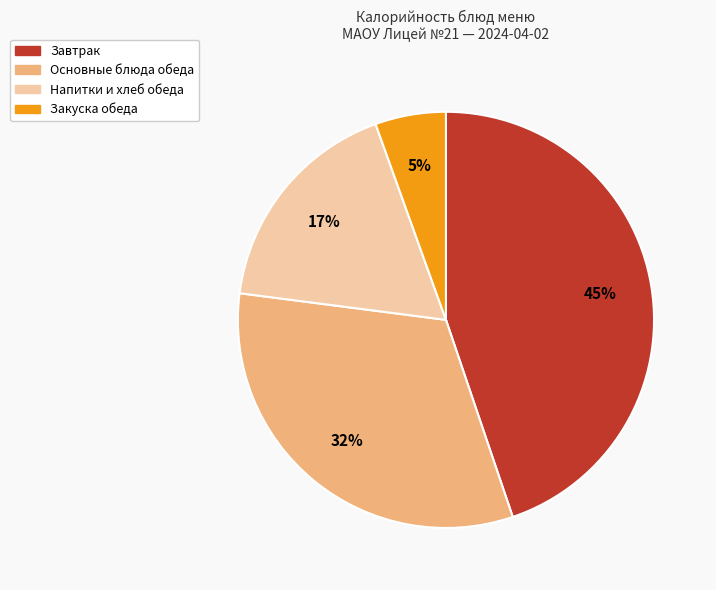

Does any single category account for the majority?

No